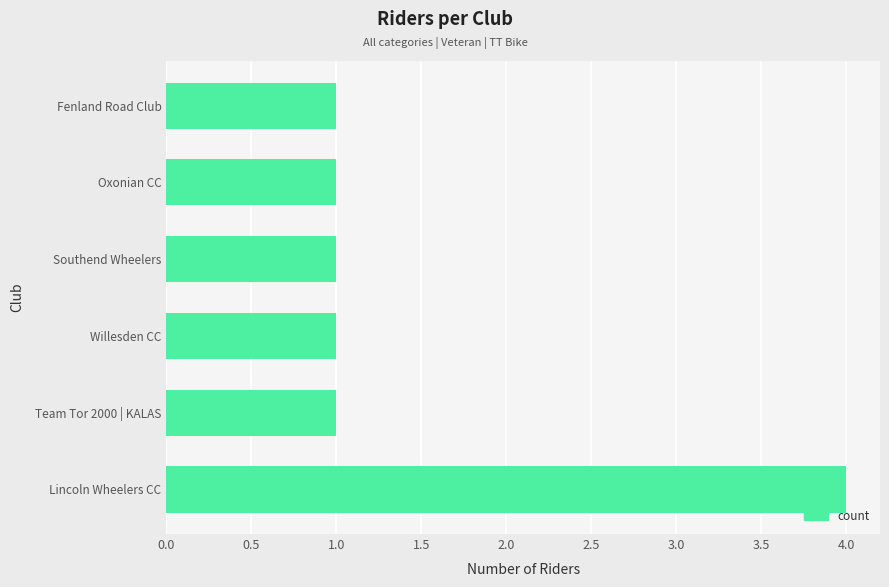

How many series are shown in this chart?

1